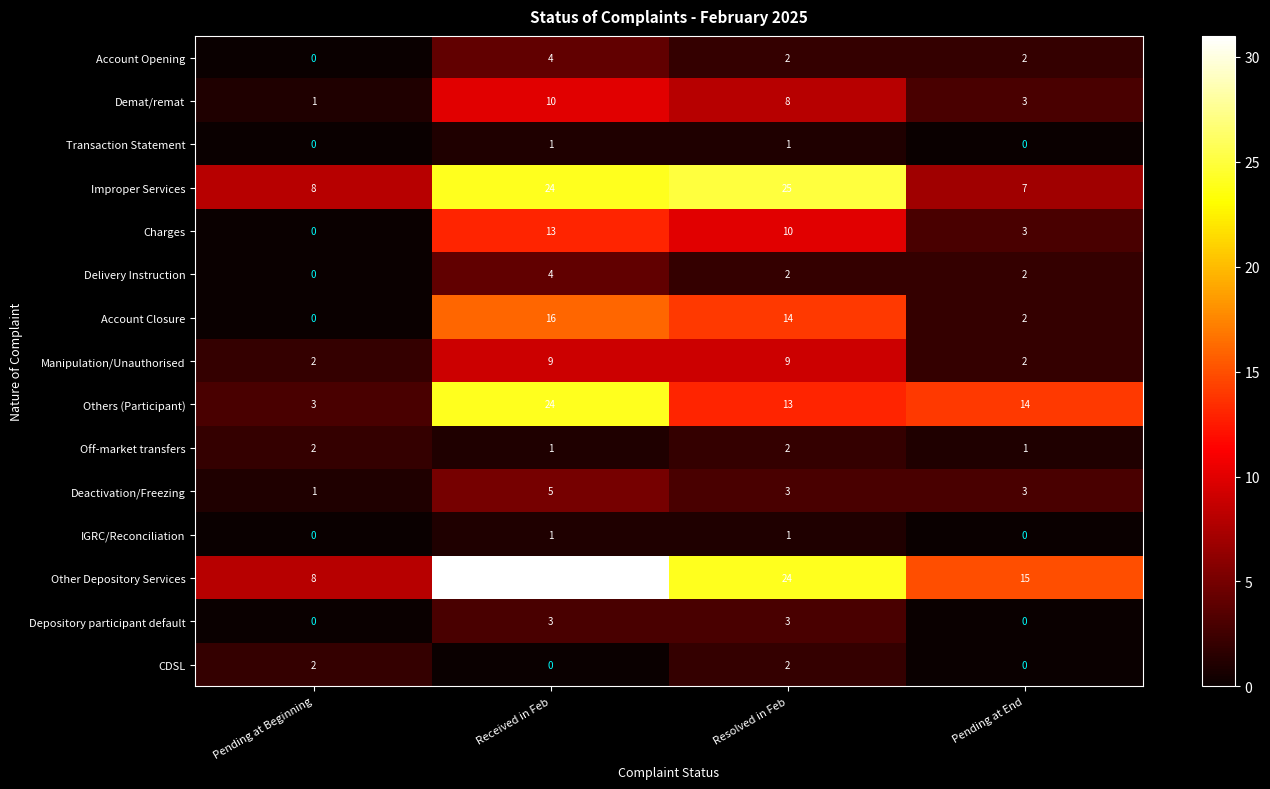

At how many categories does at least one series exceed 29?

1